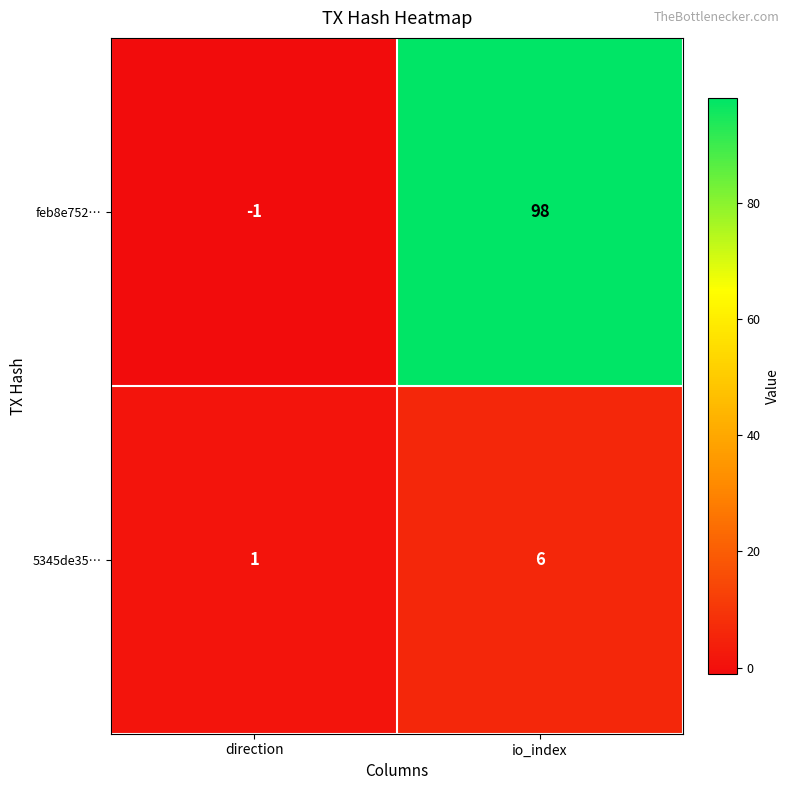

Reading left to right, list all the values displayed in this chart.

feb8e752…: -1	98
5345de35…: 1	6